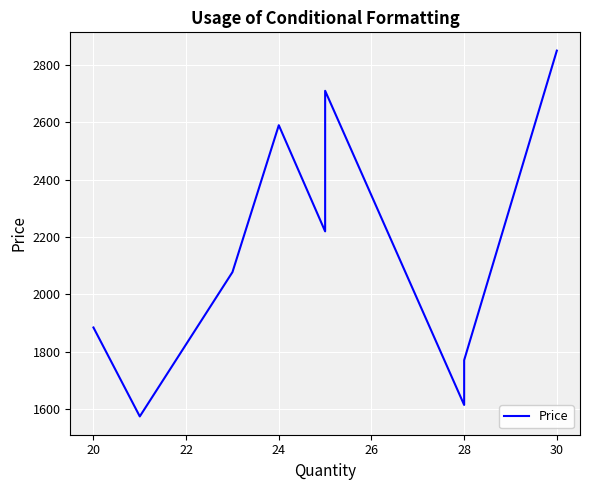

What is the average value?

2144